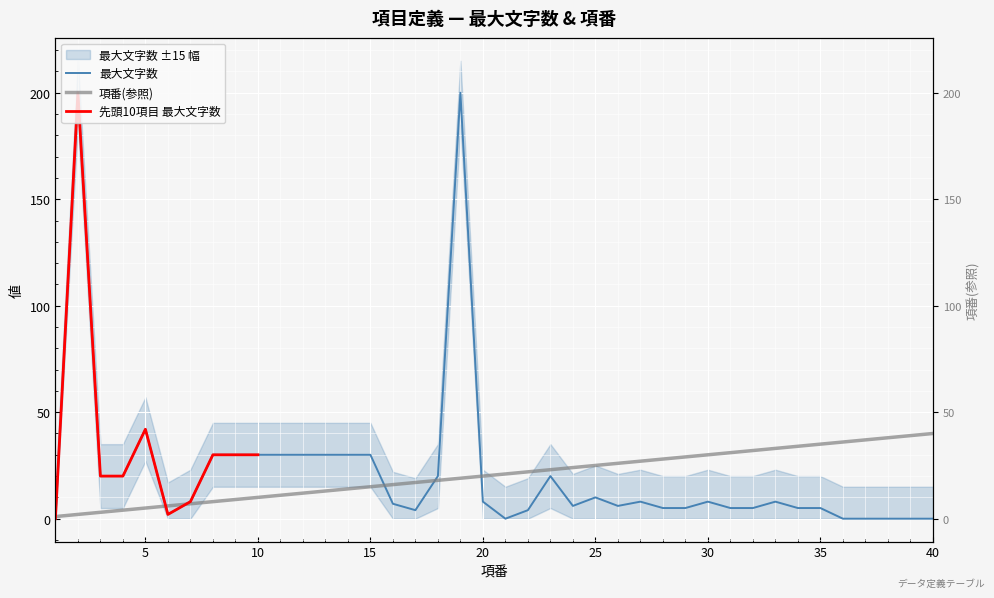

At 18, list the series in order from largest to smallest.

最大文字数, 項番(参照)